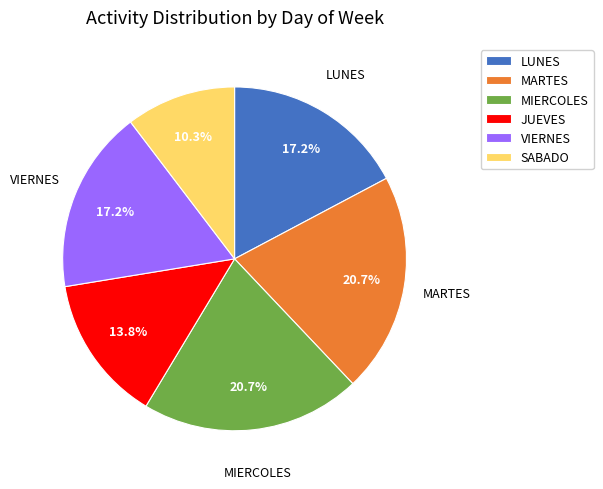

To the nearest percent, what is the average slice percentage?

17%